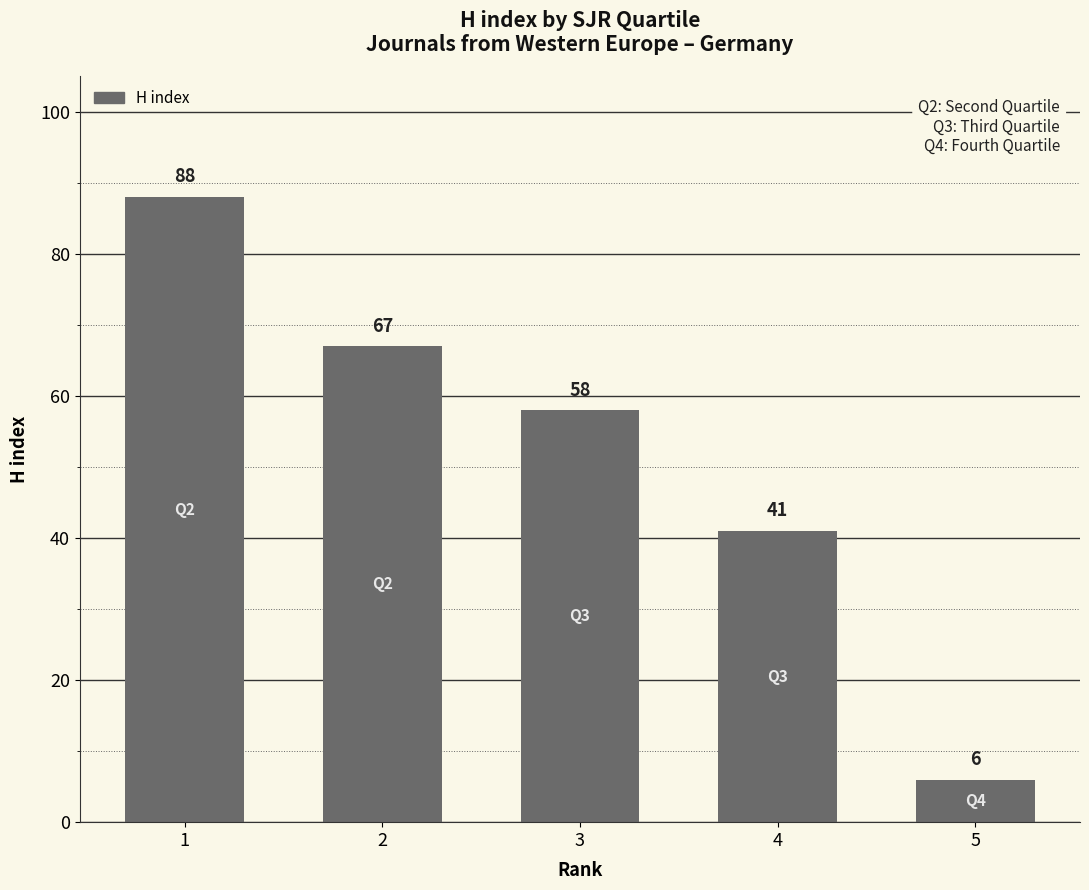

What value does the data have at 3?

58